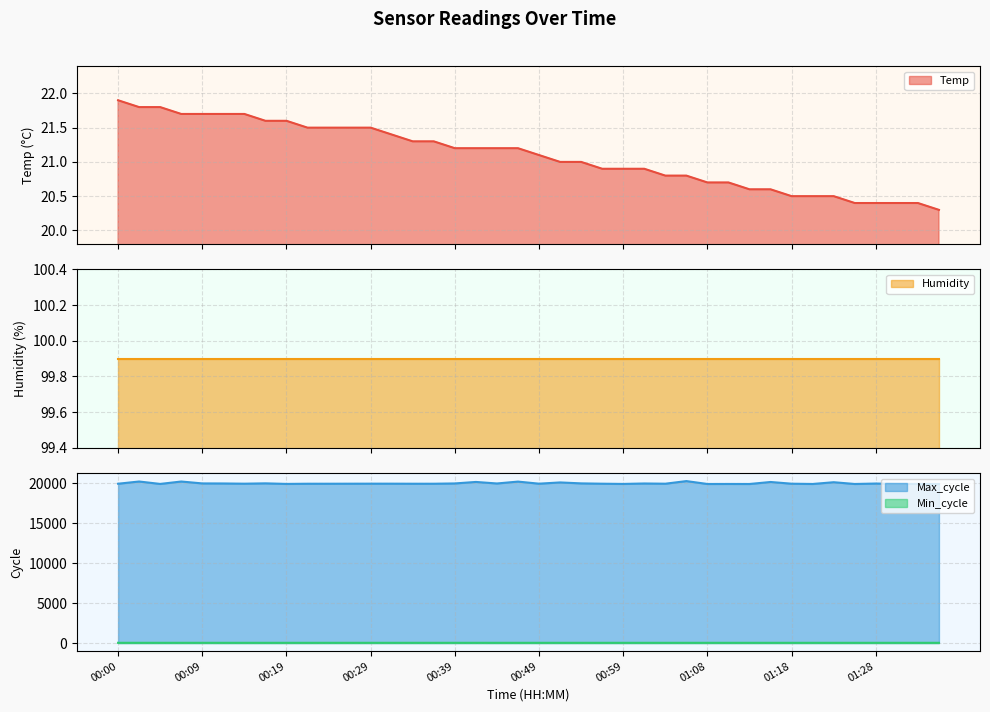

Where does the Temp series first go above 21?

00:00